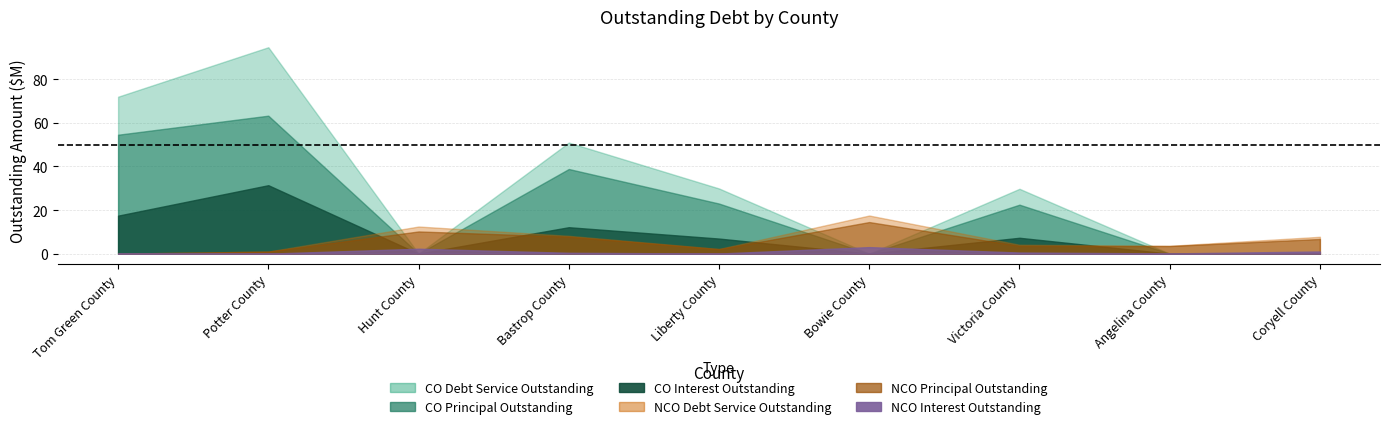

How many data points in NCOPrincipalOutstanding are less than 3560000?

4